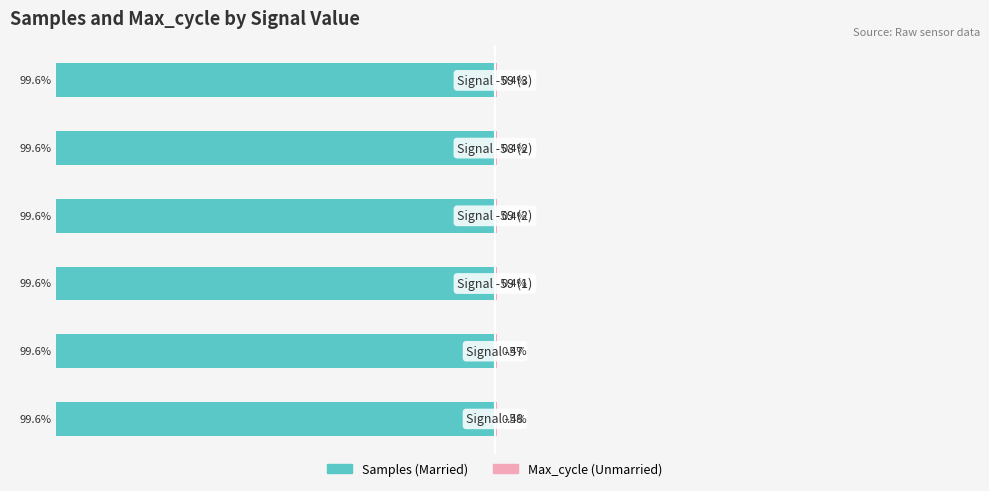

True or false: Unmarried has a value of 0.4 at 0.

True